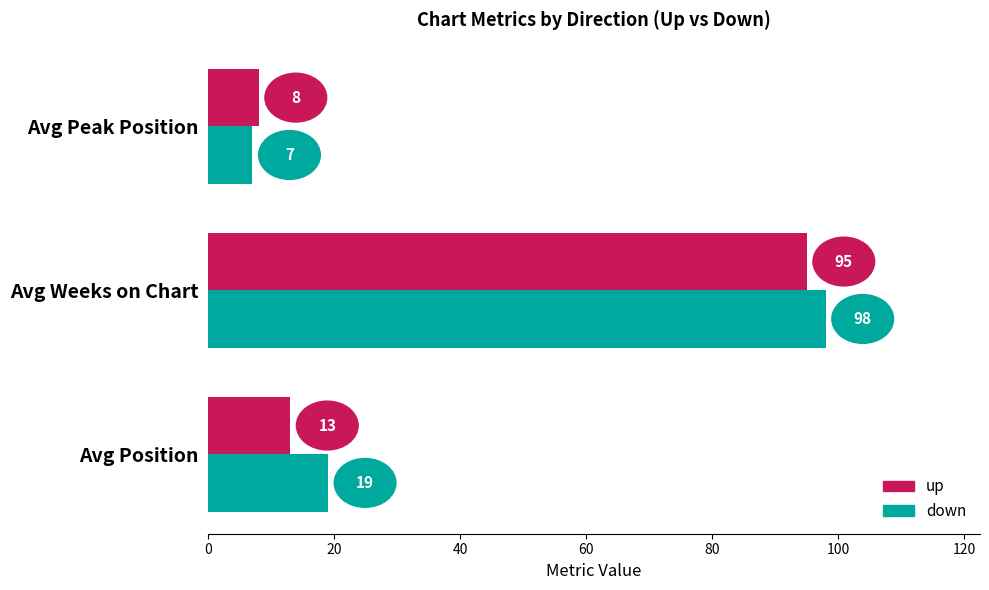

Count the number of categories in the chart.

3